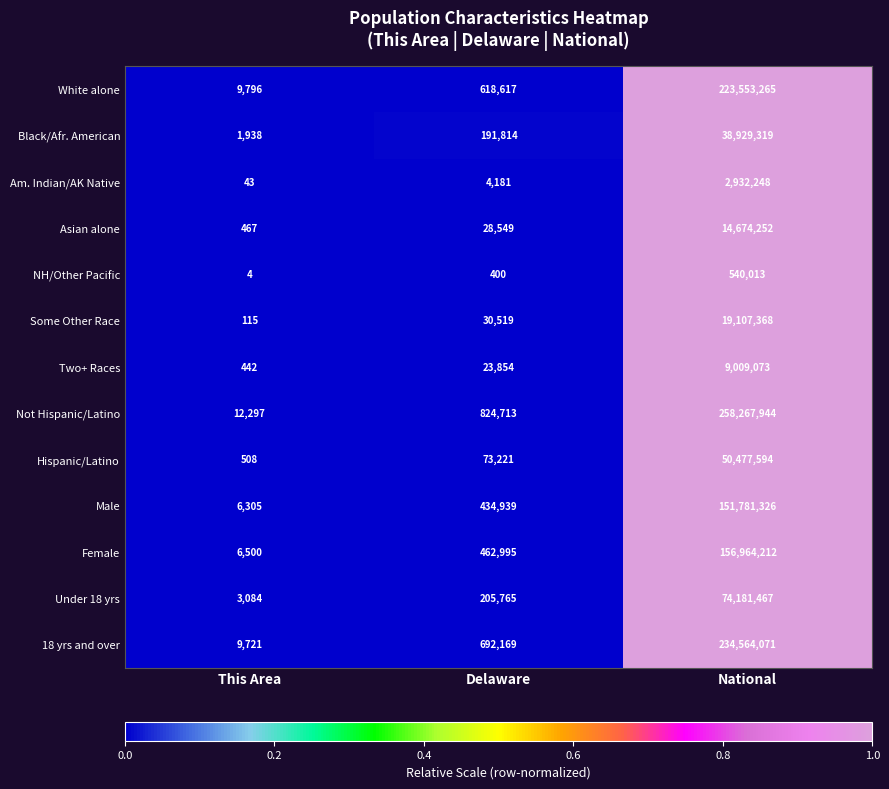

At which category does the chart reach its minimum across all series?

This Area